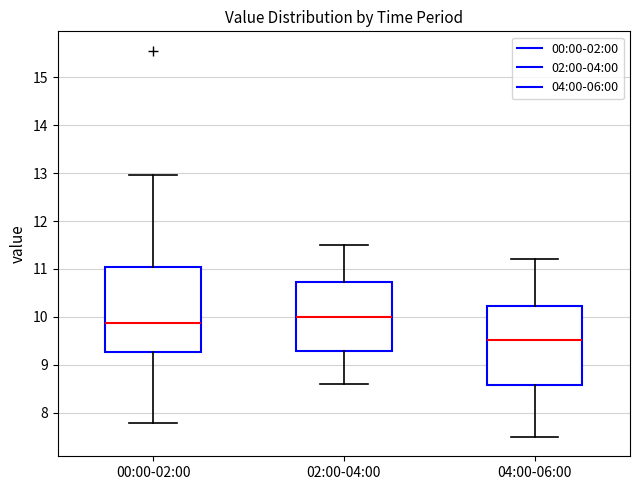

Comparing the boxes themselves (not the whiskers), which one is the tallest?

00:00-02:00